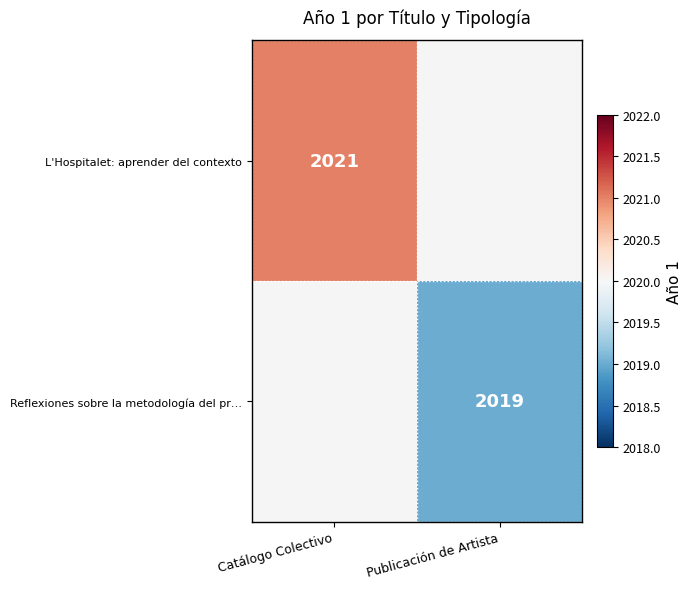

Is it true that Reflexiones sobre la metodología del pr… equals 3358 at Publicación de Artista?

False